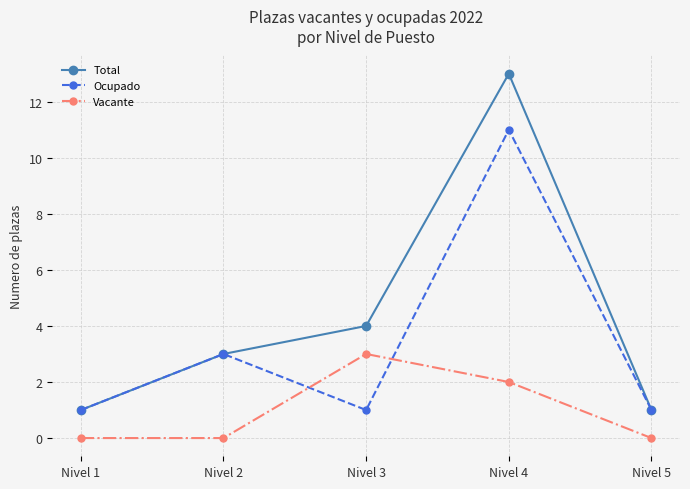

Reading right to left, transcribe all the data shown in this chart.

Total: 1	13	4	3	1
Ocupado: 1	11	1	3	1
Vacante: 0	2	3	0	0